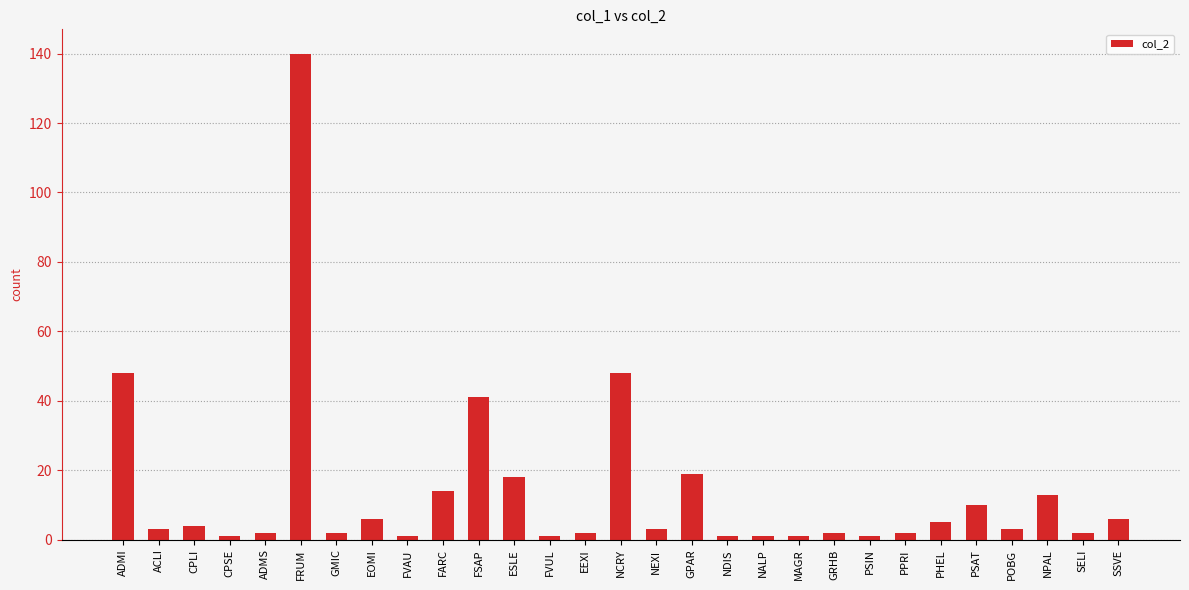

Reading left to right, what are all the values shown in this chart?

ADMI=48	ACLI=3	CPLI=4	CPSE=1	ADMS=2	FRUM=140	GMIC=2	EOMI=6	FVAU=1	FARC=14	FSAP=41	ESLE=18	FVUL=1	EEXI=2	NCRY=48	NEXI=3	GPAR=19	NDIS=1	NALP=1	MAGR=1	GRHB=2	PSIN=1	PPRI=2	PHEL=5	PSAT=10	POBG=3	NPAL=13	SELI=2	SSVE=6